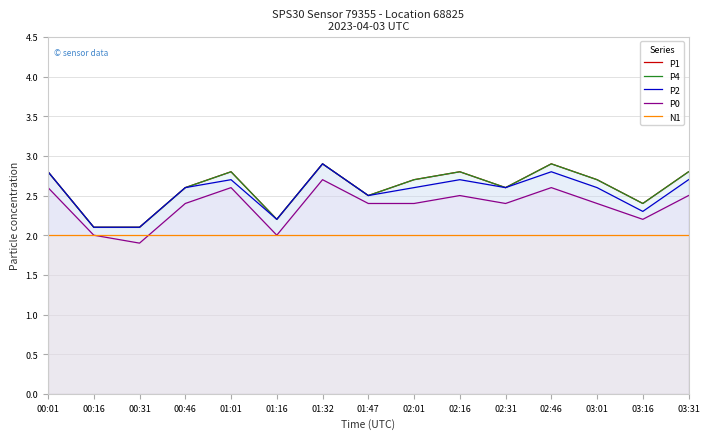

Does the chart have visible grid lines?

Yes